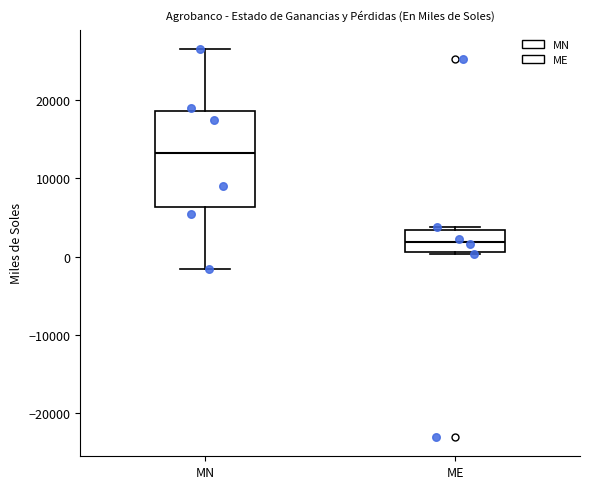

Reading left to right, transcribe this box plot: for each box, give where its median line is, the range the box spans, and where its two whiskers end, as read against the y-axis. The values are not printed on the chart, so give them approximately, as read against the axis.

MN: median 13000, box 6000 to 19000, whiskers -2000 to 27000
ME: median 2000, box 1000 to 3000, whiskers 0 to 4000